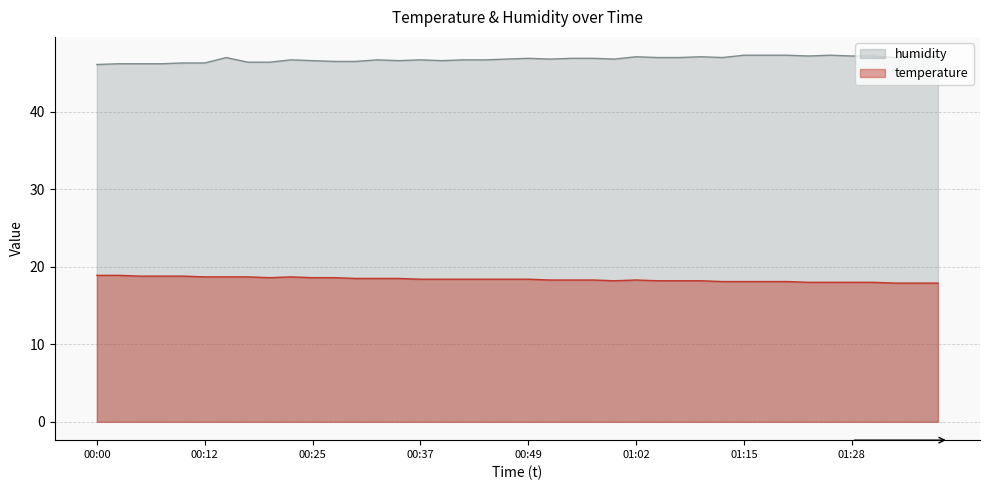

Count the number of categories in the chart.

40